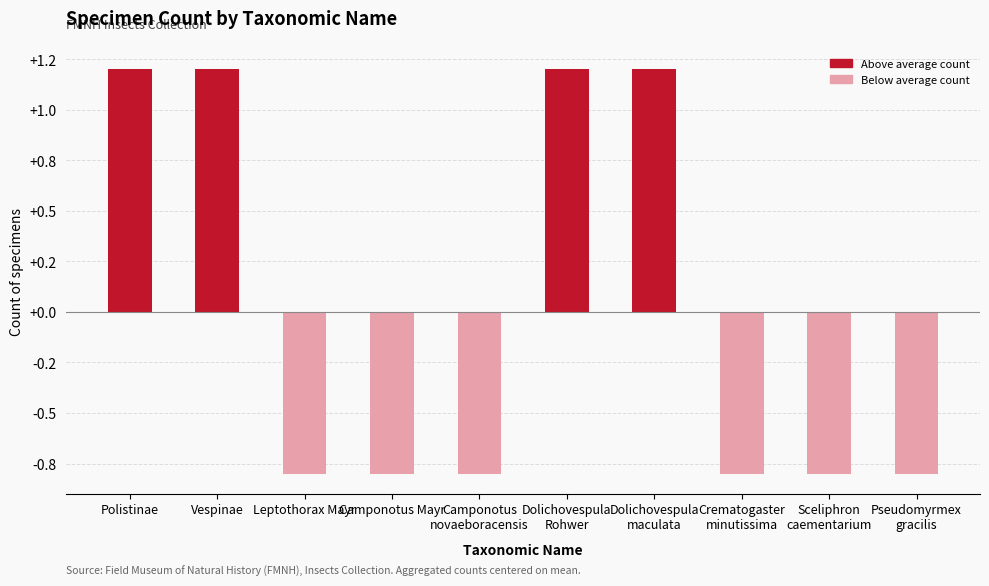

How many distinct data groups are displayed?

1